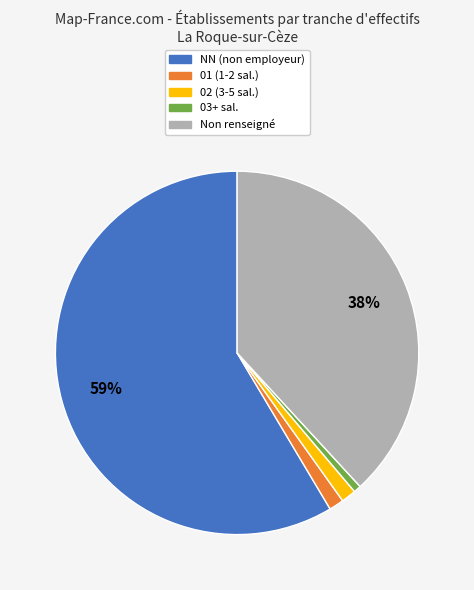

Is there any slice that represents more than half of the pie?

Yes